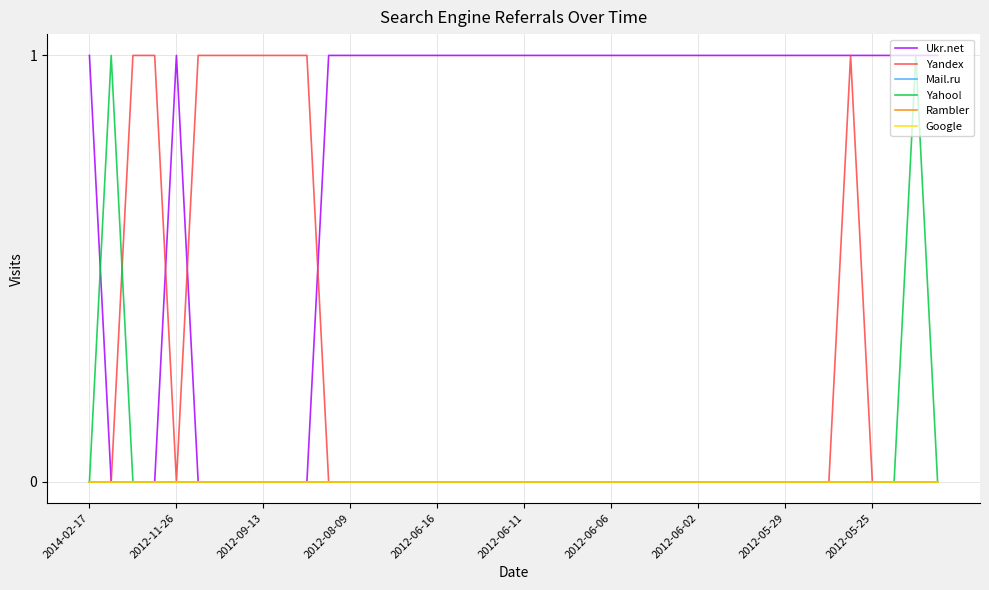

What is the greatest value displayed?

1